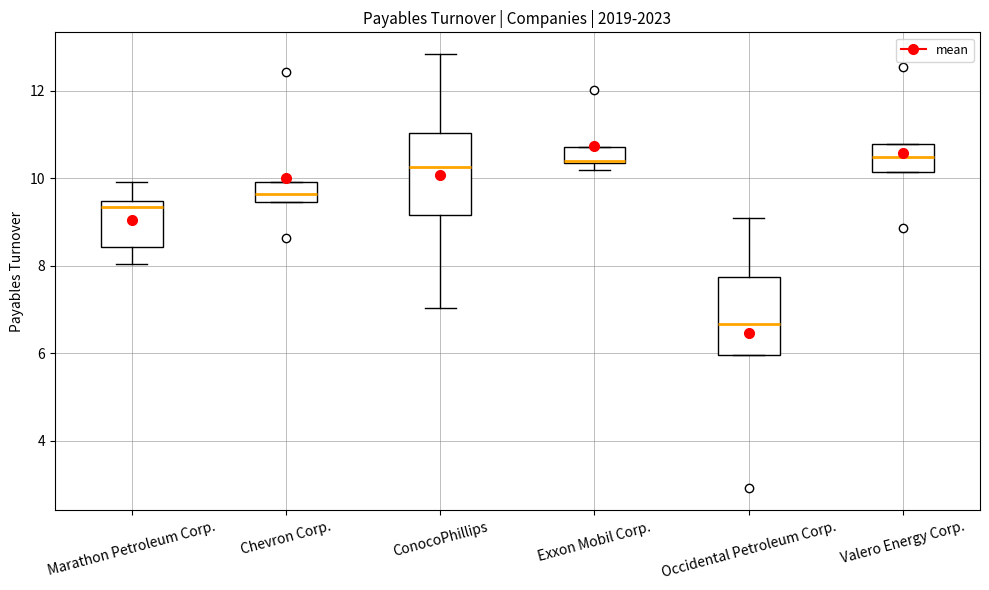

Reading left to right, transcribe this box plot: for each box, give where its median line is, the range the box spans, and where its two whiskers end, as read against the y-axis. The values are not printed on the chart, so give them approximately, as read against the axis.

Marathon Petroleum Corp.: median 9.4 (just below the box's upper edge), box 8.4 to 9.4, whiskers 8.0 to 10.0
Chevron Corp.: median 9.6, box 9.4 to 10.0, whiskers 9.4 to 10.0
ConocoPhillips: median 10.2, box 9.2 to 11.0, whiskers 7.0 to 12.8
Exxon Mobil Corp.: median 10.4 (drawn on the box's lower edge), box 10.4 to 10.8, whiskers 10.2 to 10.8
Occidental Petroleum Corp.: median 6.6, box 6.0 to 7.8, whiskers 6.0 to 9.0
Valero Energy Corp.: median 10.4, box 10.2 to 10.8, whiskers 10.2 to 10.8